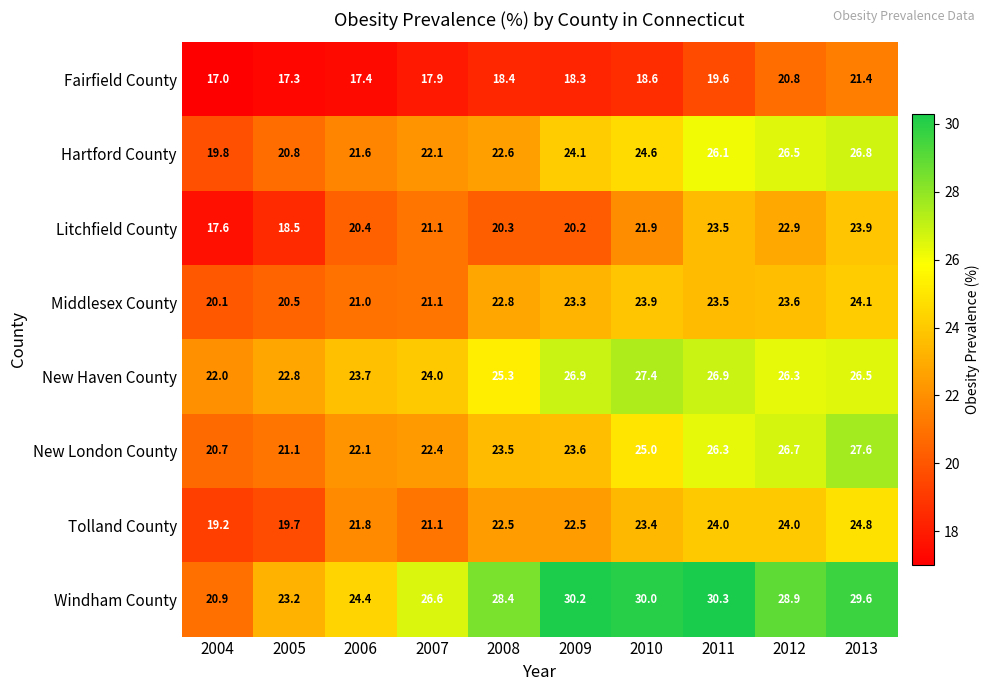

At which category is the sum across all series the highest?

2013